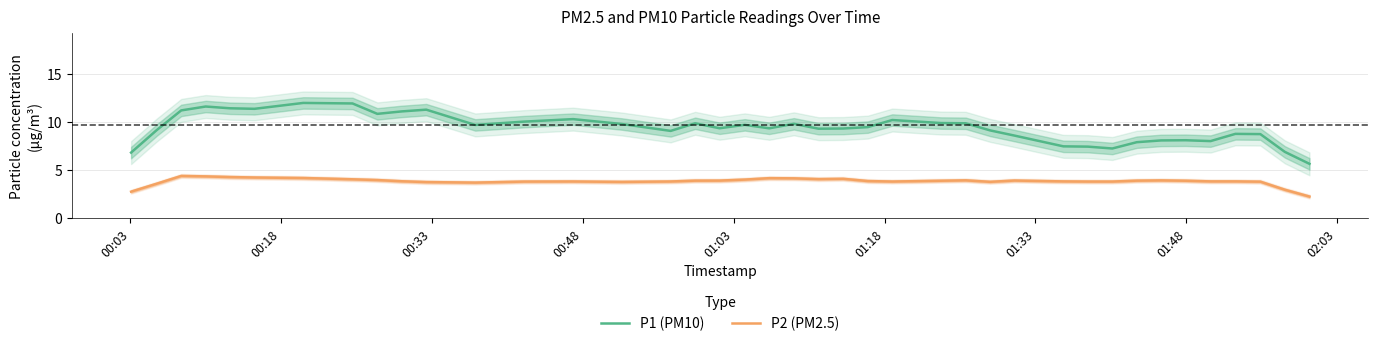

True or false: P1 (PM10) and P2 (PM2.5) cross at least once.

False